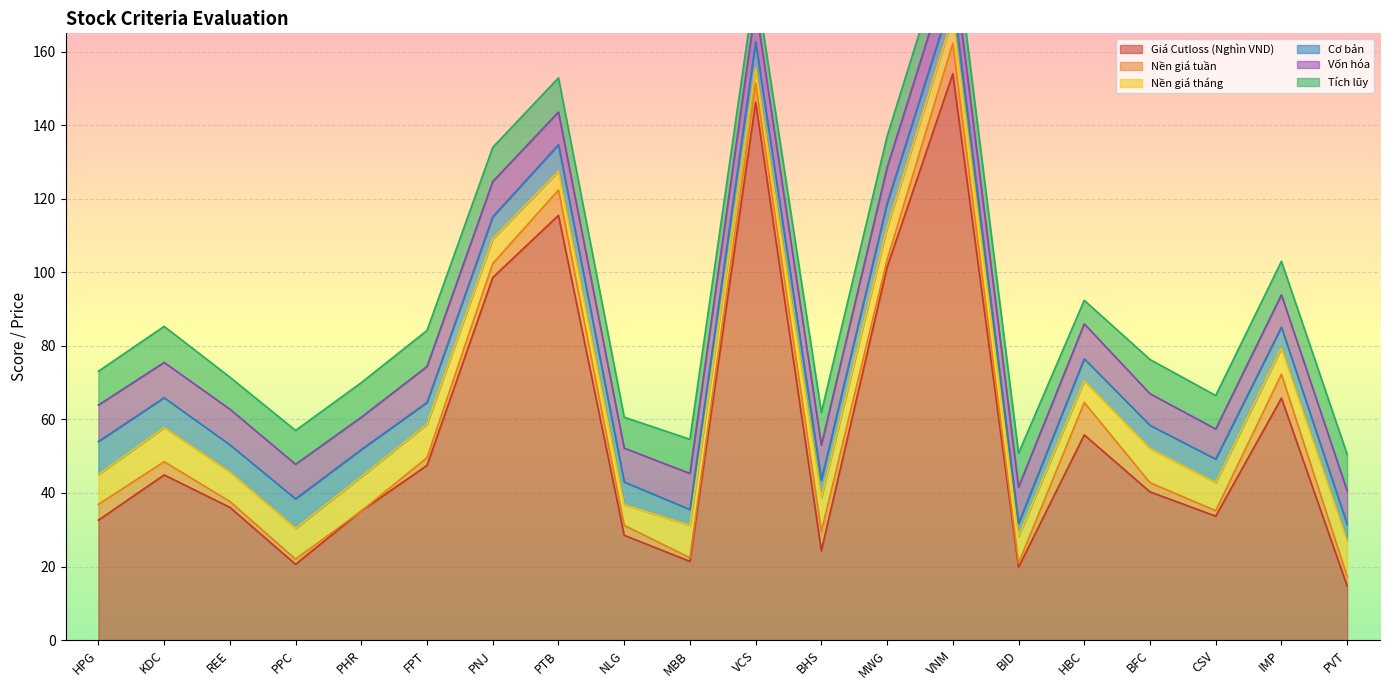

What is the total value across all series at HBC?

92.4